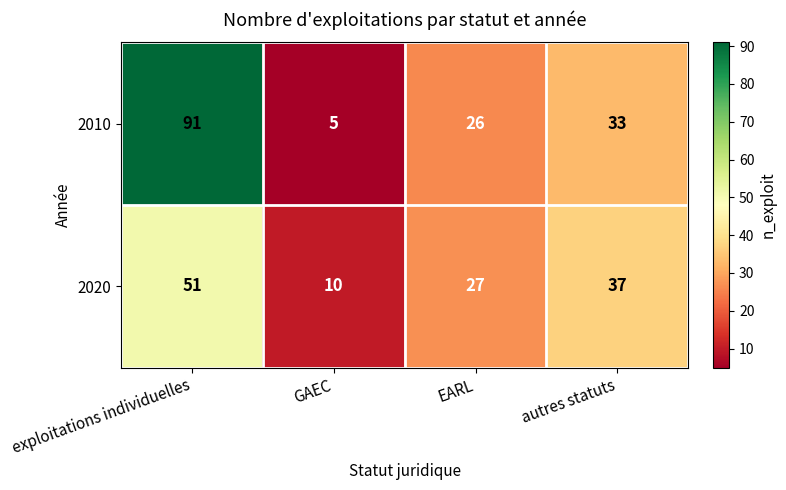

How many data points in 2010 are less than 33?

2